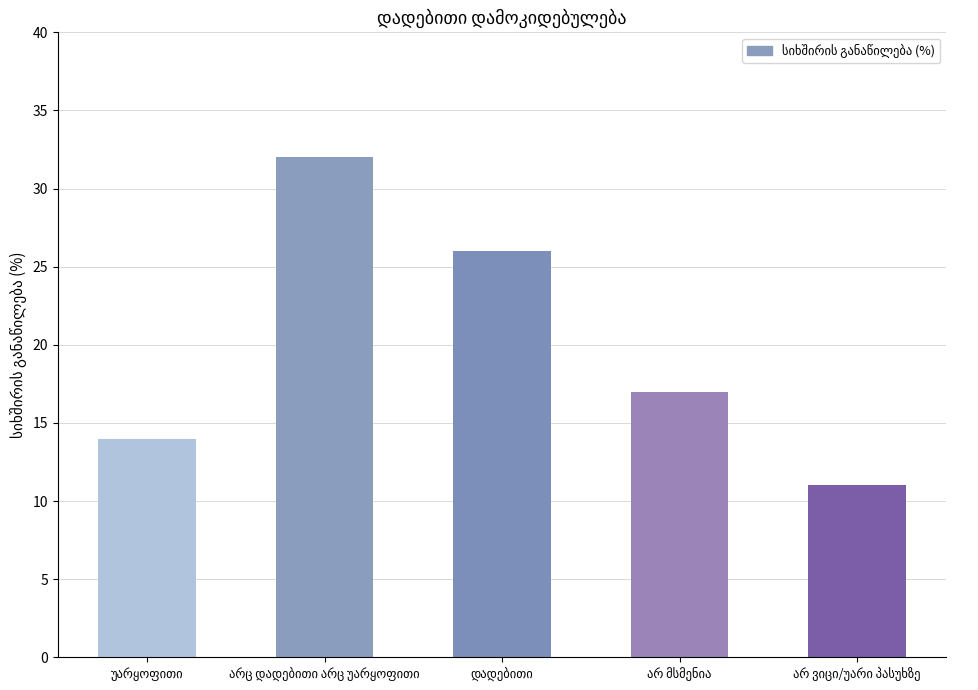

What is the value of the 4th bar from the left?

17